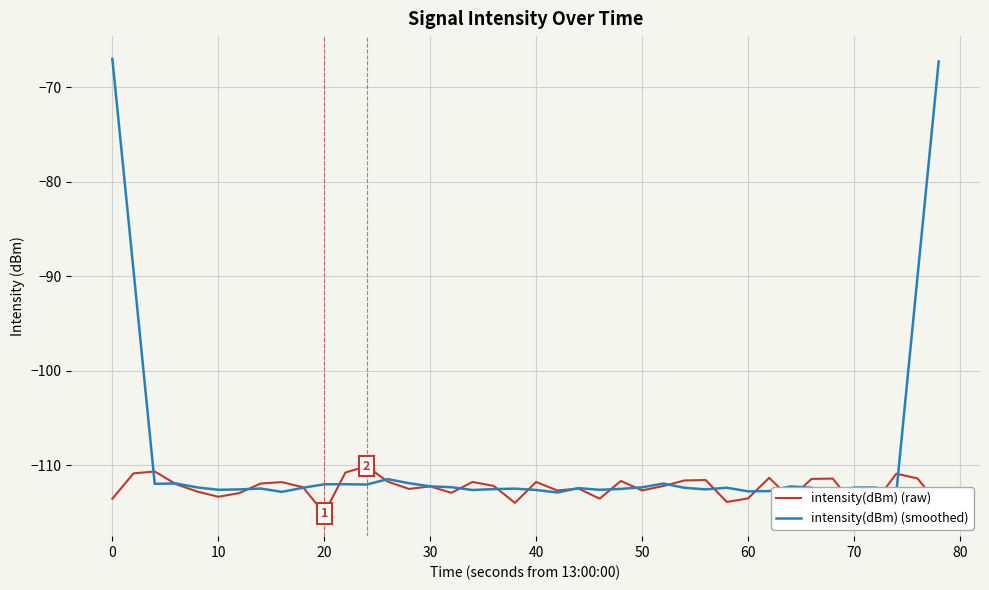

What is the maximum value for intensity(dBm) (raw)?

-110.1